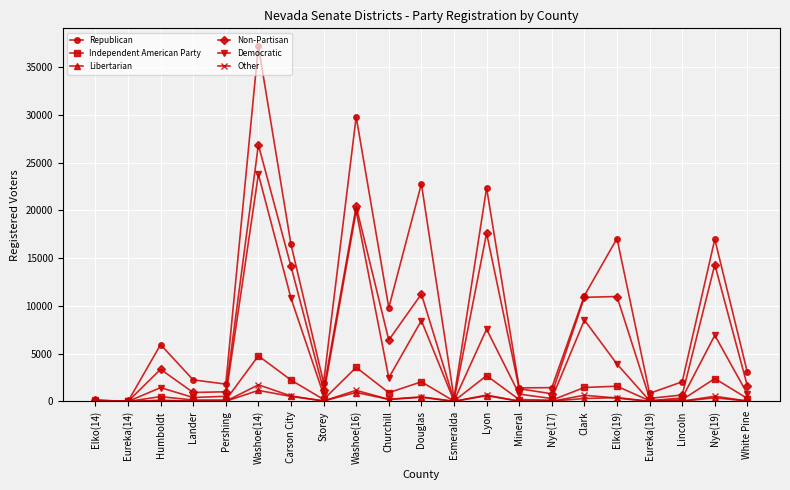

What is the maximum value shown in the chart?

37212